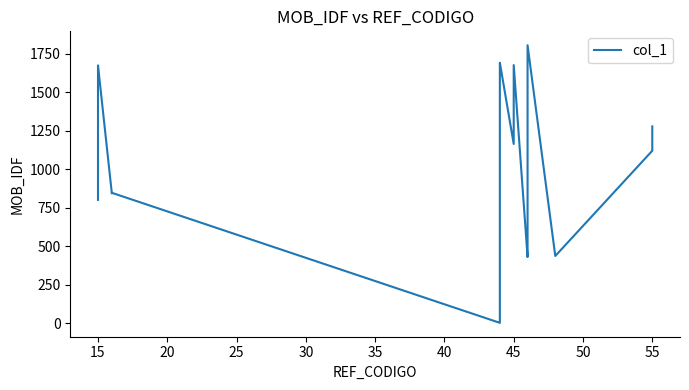

Is this an area chart (filled region under the line)?

No